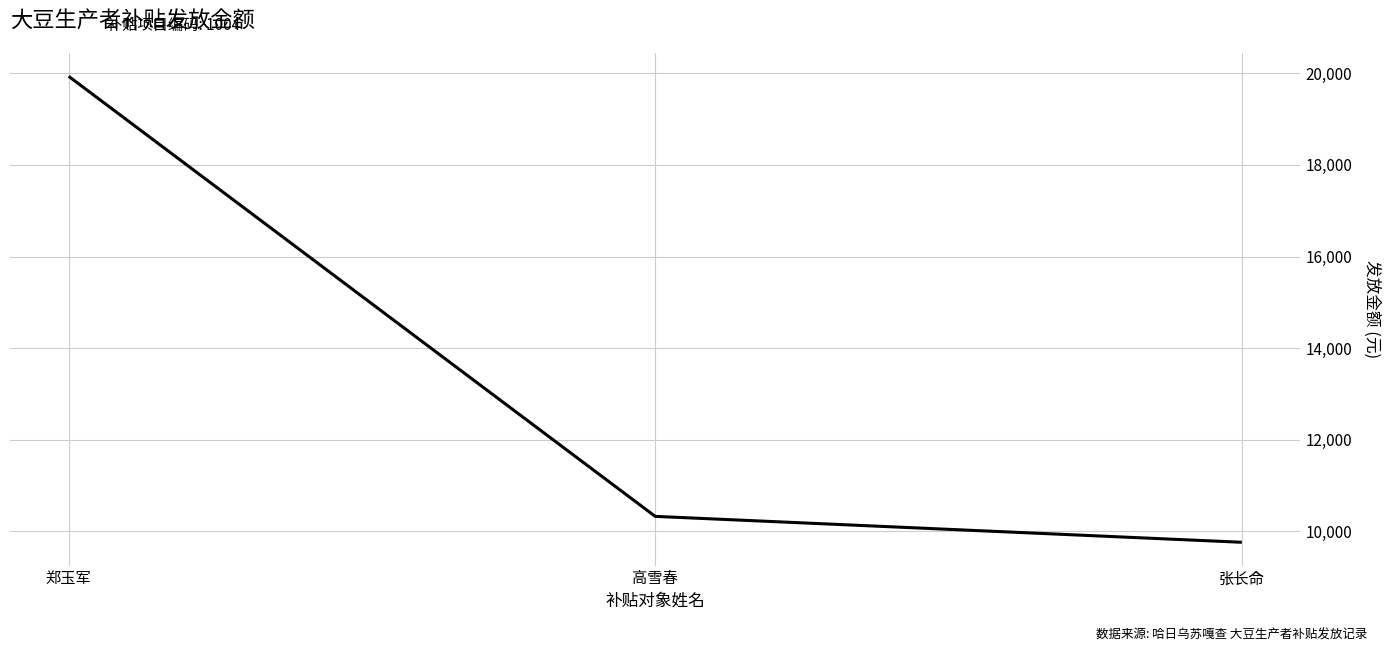

What is the smallest value displayed?

9763.2